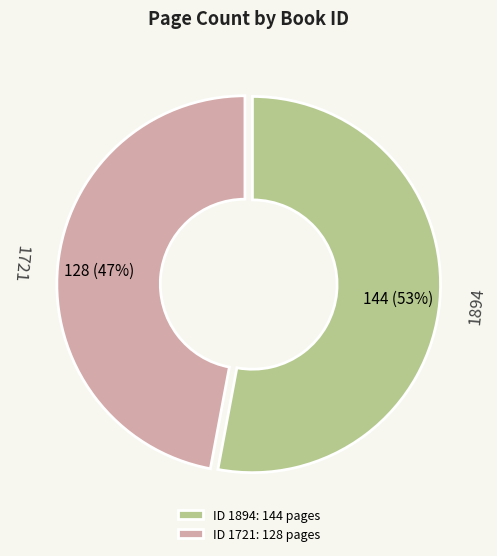

What percentage is the 1894 slice, to the nearest percent?

53%